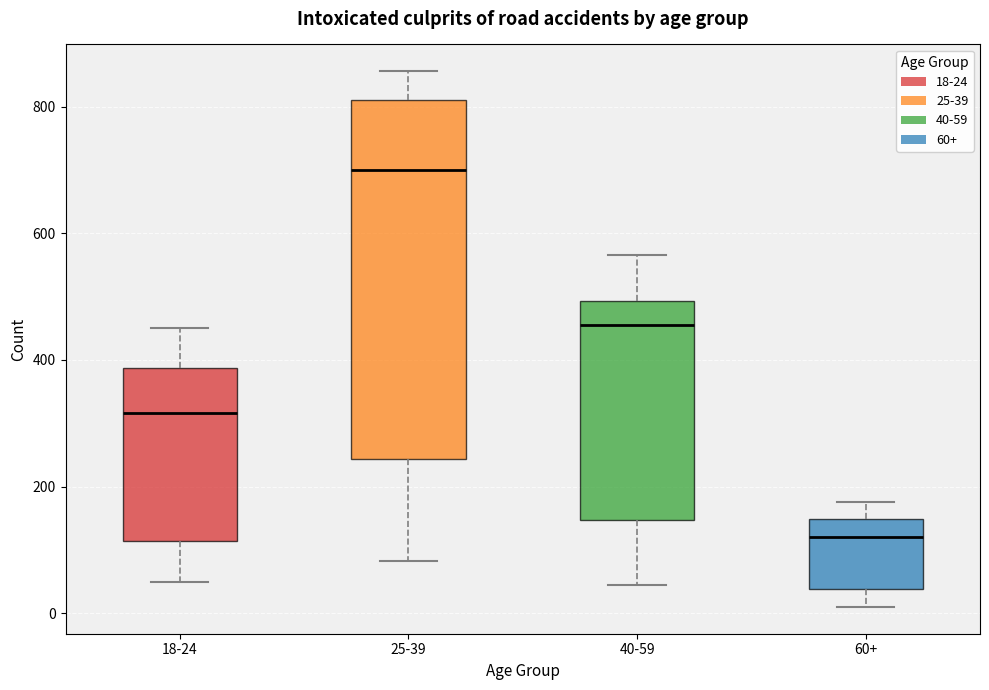

Reading left to right, read every box against the y-axis: the position of its median line, the range the box covers, and the ends of its whiskers. The values are not printed on the chart, so give them approximately, as read against the axis.

18-24: median 320, box 120 to 380, whiskers 40 to 460
25-39: median 700, box 240 to 820, whiskers 80 to 860
40-59: median 460, box 140 to 500, whiskers 40 to 560
60+: median 120, box 40 to 140, whiskers 20 to 180